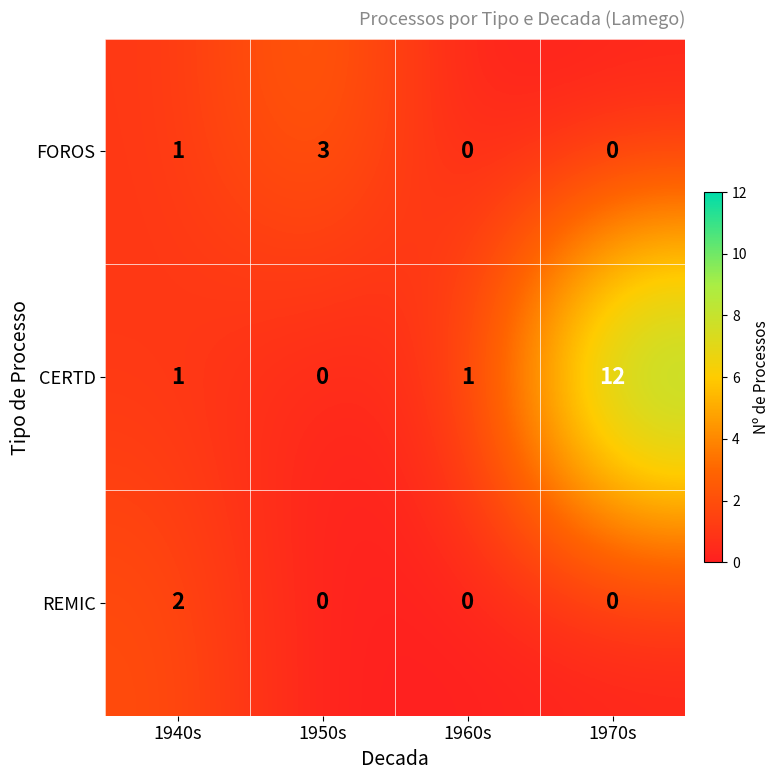

Which category has the highest value in the CERTD series?

1970s